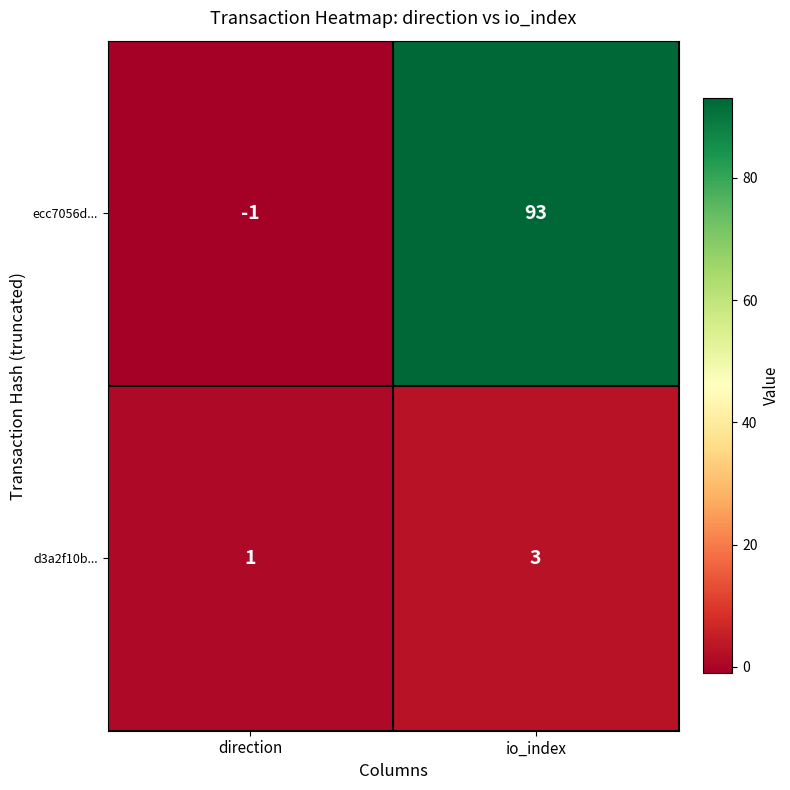

Count the number of categories in the chart.

2